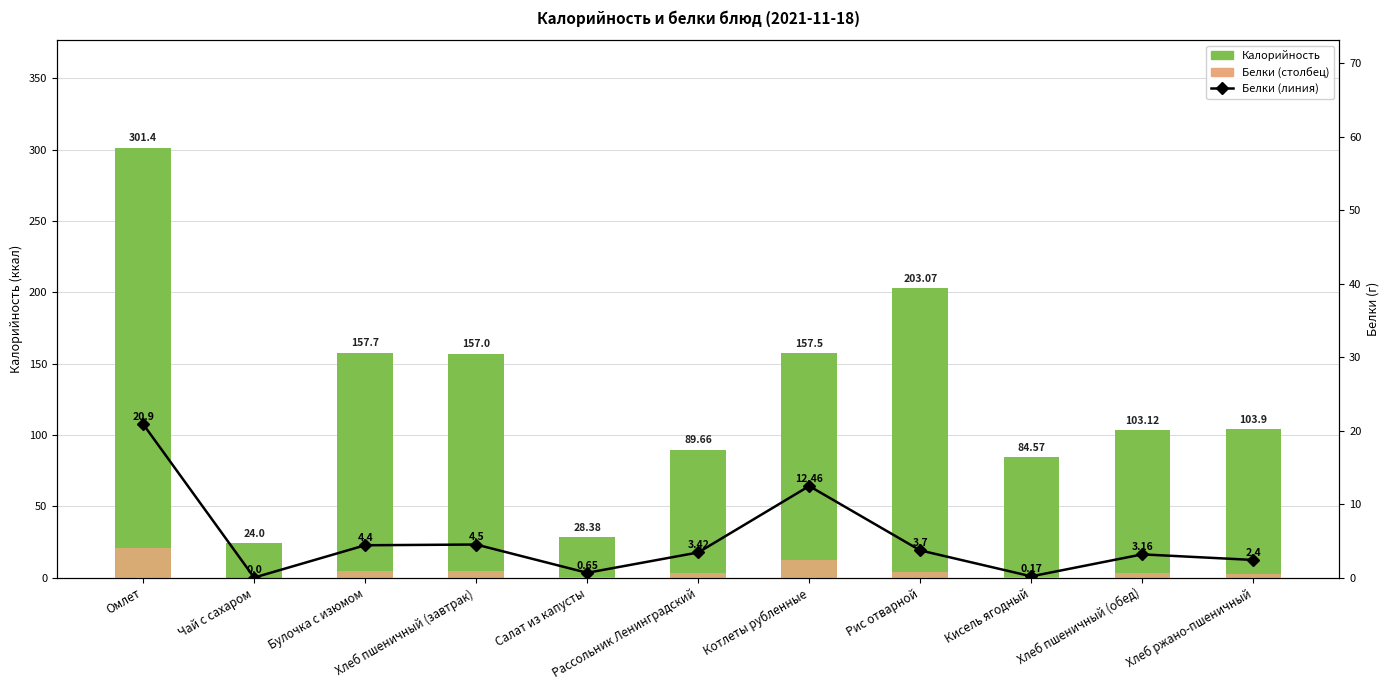

Reading left to right, what are all the values shown in this chart?

Калорийность: 301.4	24.0	157.7	157.0	28.4	89.7	157.5	203.1	84.6	103.1	103.9
Белки: 20.9	0.0	4.4	4.5	0.7	3.4	12.5	3.7	0.2	3.2	2.4
Белки (линия): 20.9	0.0	4.4	4.5	0.7	3.4	12.5	3.7	0.2	3.2	2.4